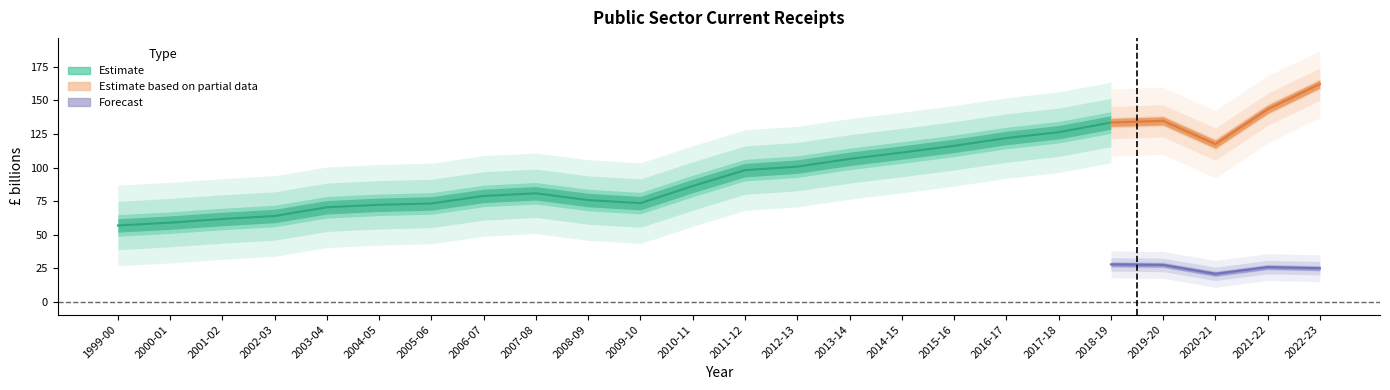

At which category does the chart reach its peak across all series?

2022-23